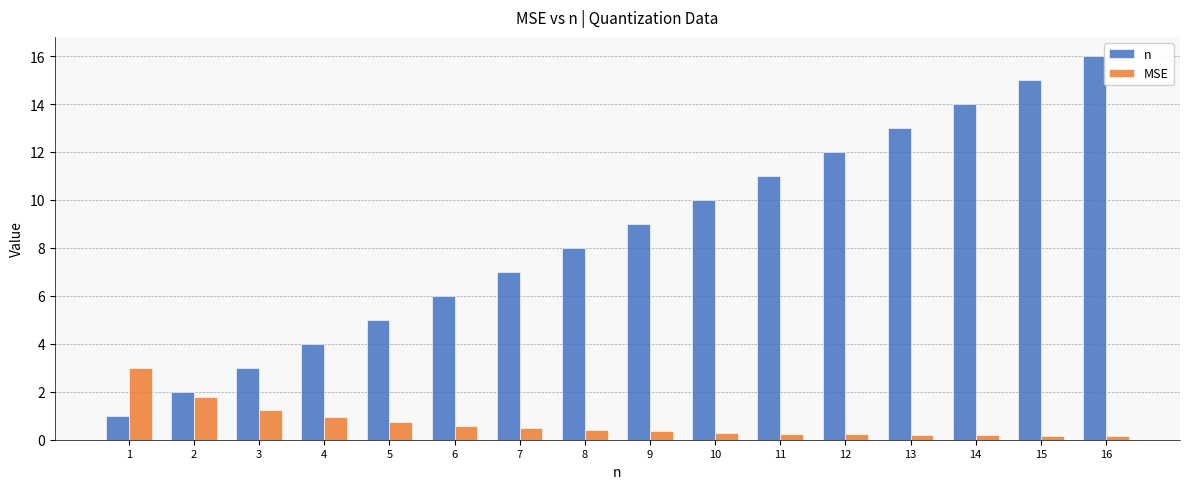

At which label does n reach its minimum?

1